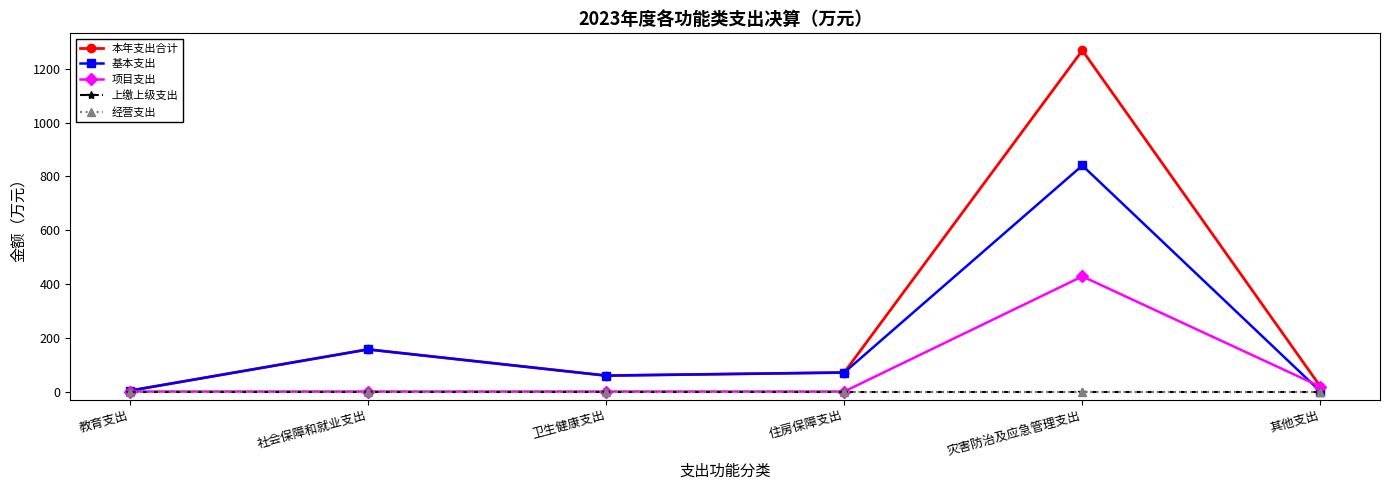

Is this an area chart (filled region under the line)?

No